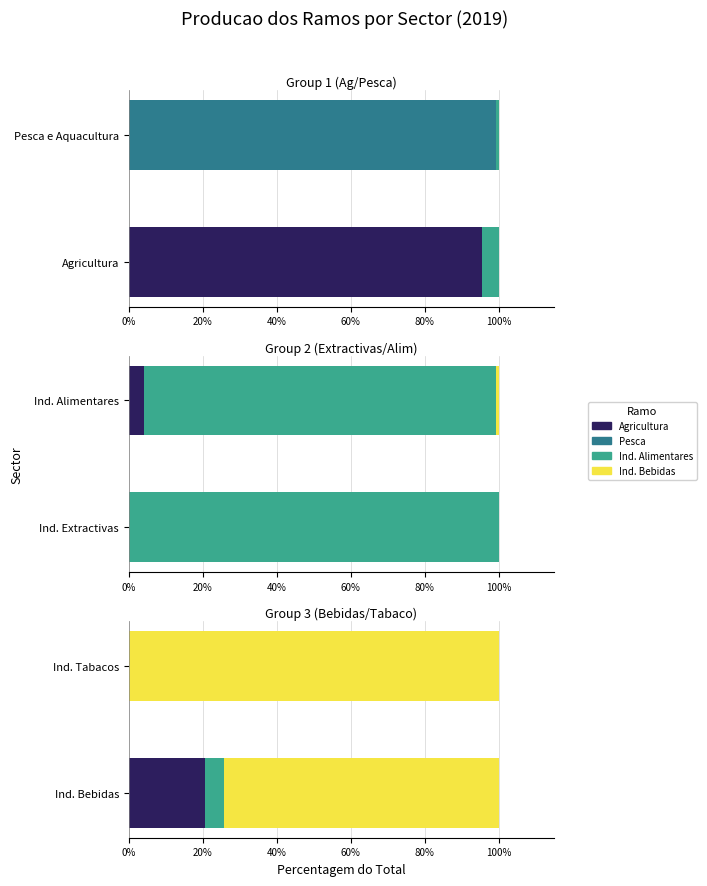

What is the difference between the highest and lowest values at 0%?

73.7